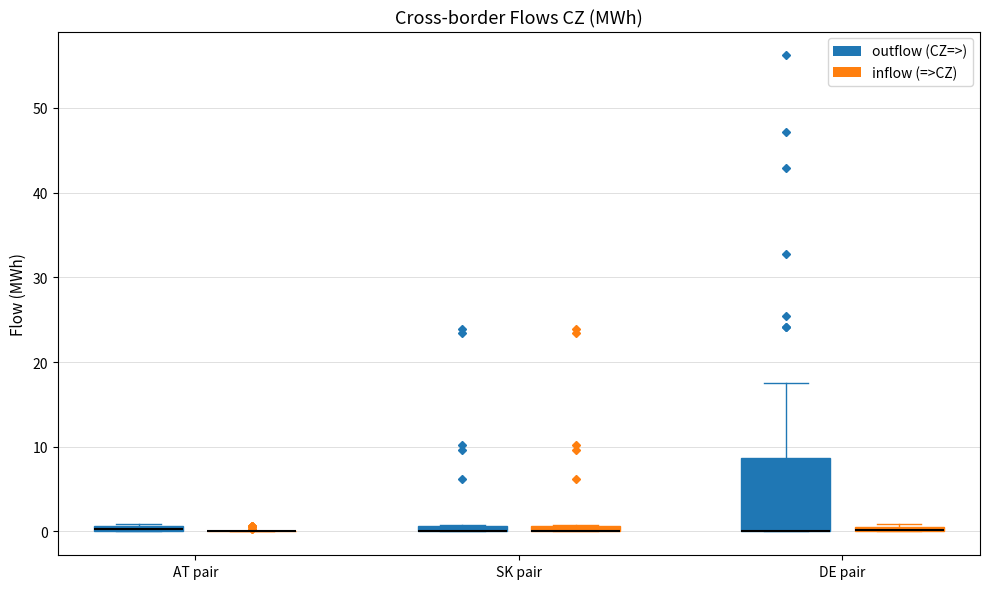

Comparing the boxes themselves (not the whiskers), which one is the tallest?

DE pair (outflow (CZ=>))